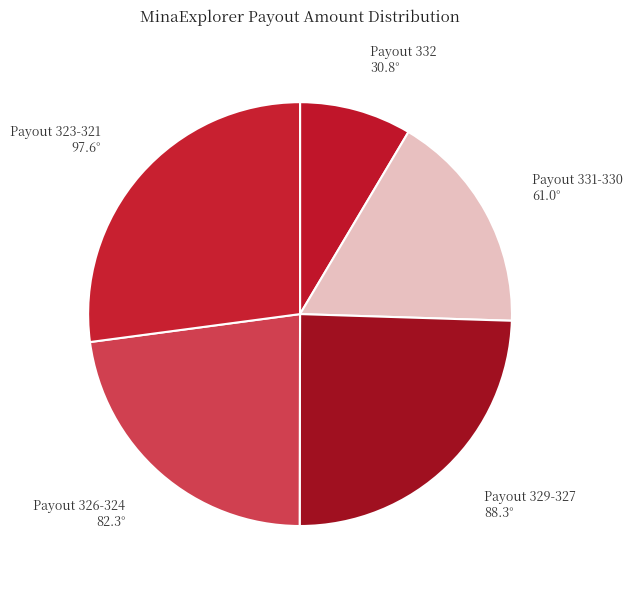

The Payout 326-324 slice represents 23% of the pie. True or false?

True